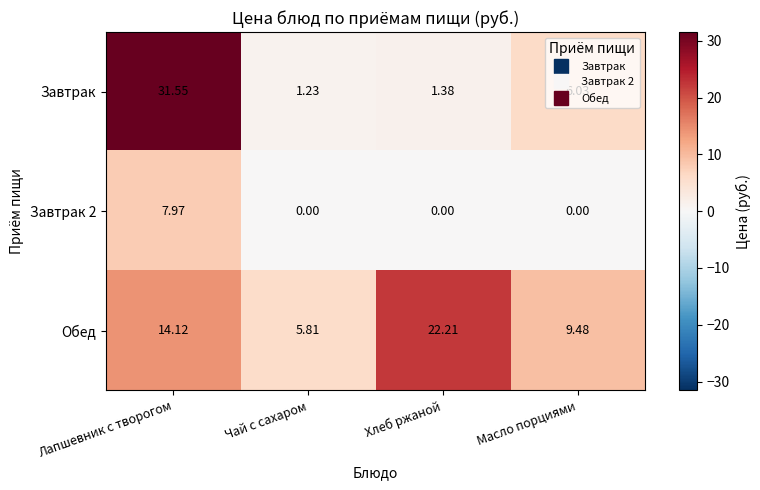

Which series changed the most between Чай с сахаром and Масло порциями?

Завтрак